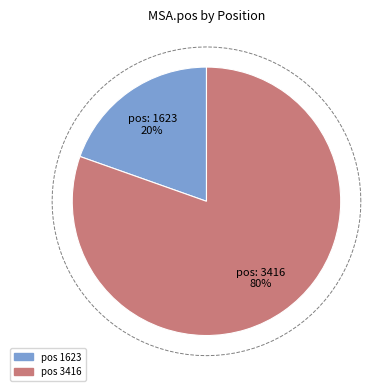

Which slice is the smallest?

1623